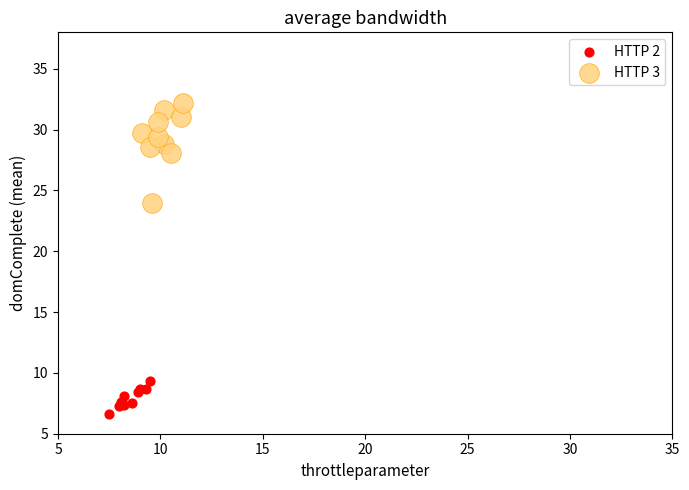

Which series has the largest Y range (max minus min)?

HTTP 3